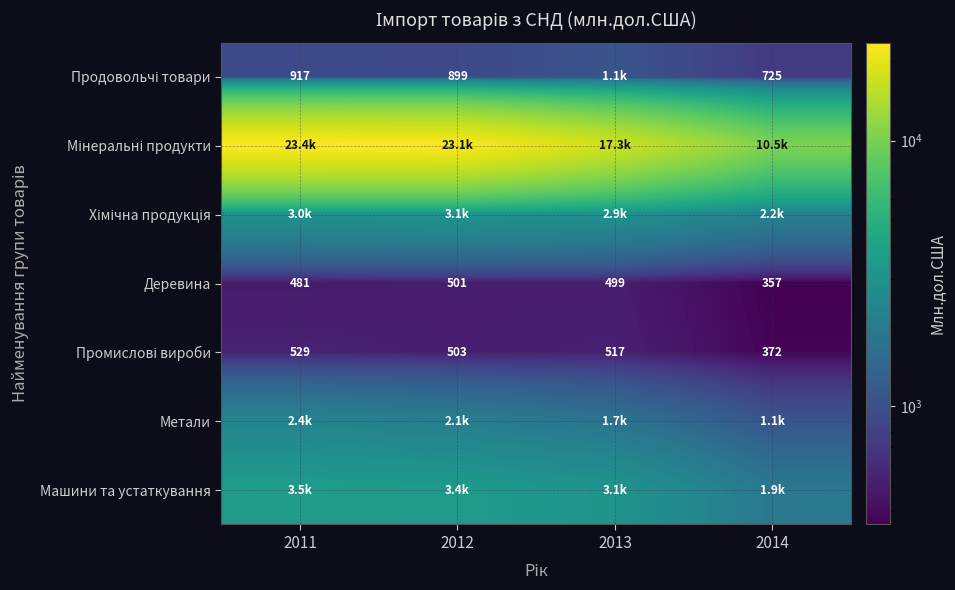

Where does the Метали series first go above 2107?

2011